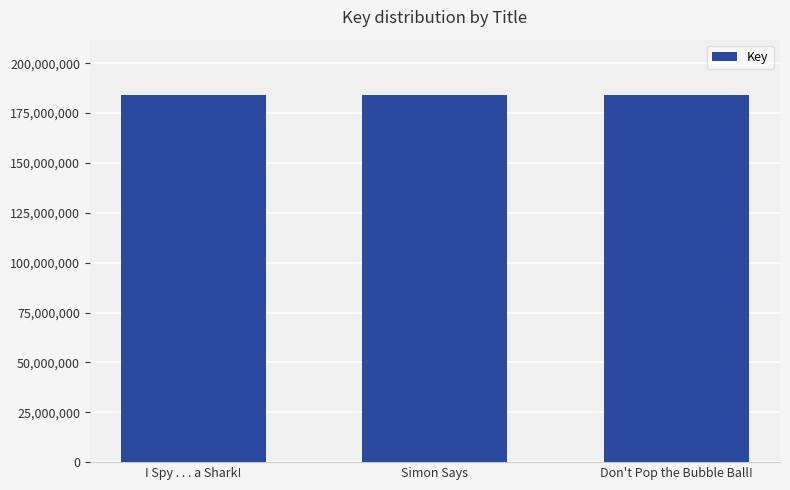

What is the sum of all values?

552447562